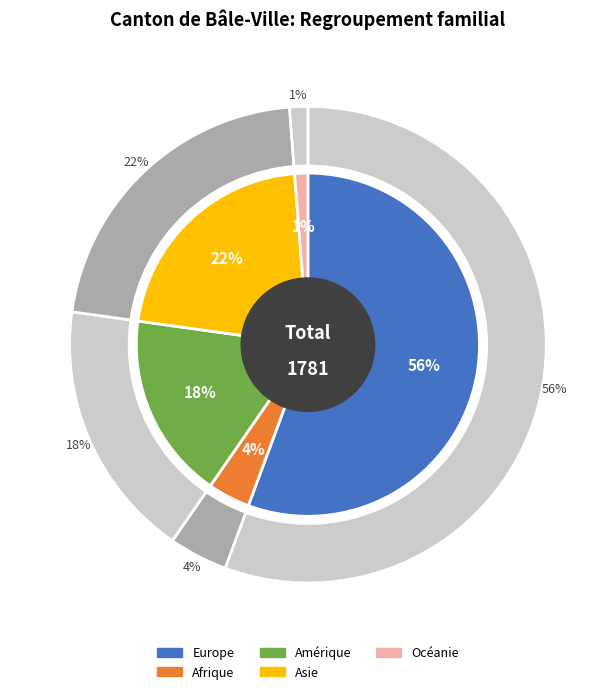

Which has a higher value, Asie or Afrique?

Asie